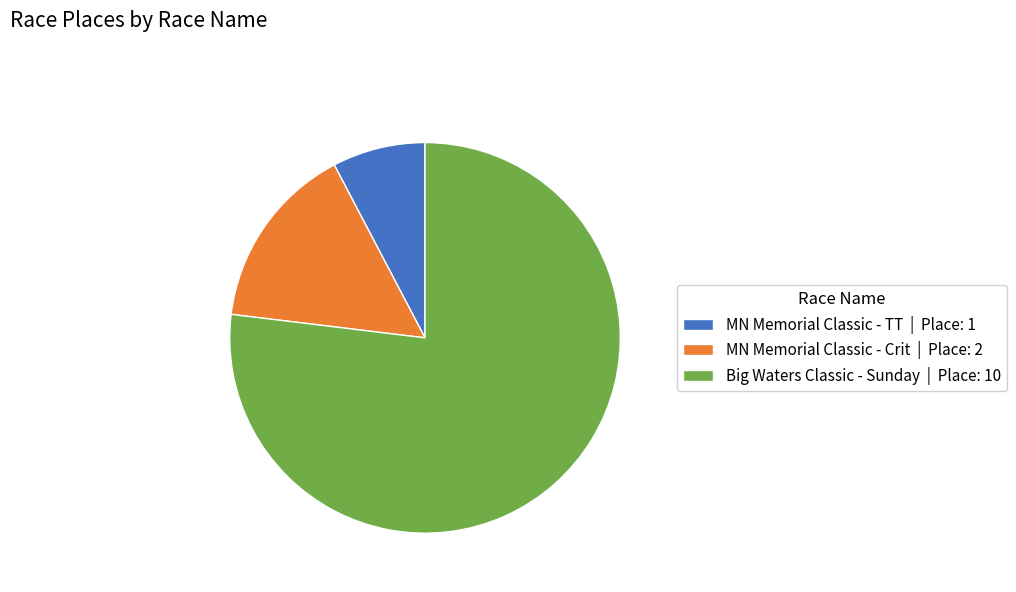

Is the sum of Big Waters Classic - Sunday | Place: 10 and MN Memorial Classic - Crit | Place: 2 greater than half?

Yes